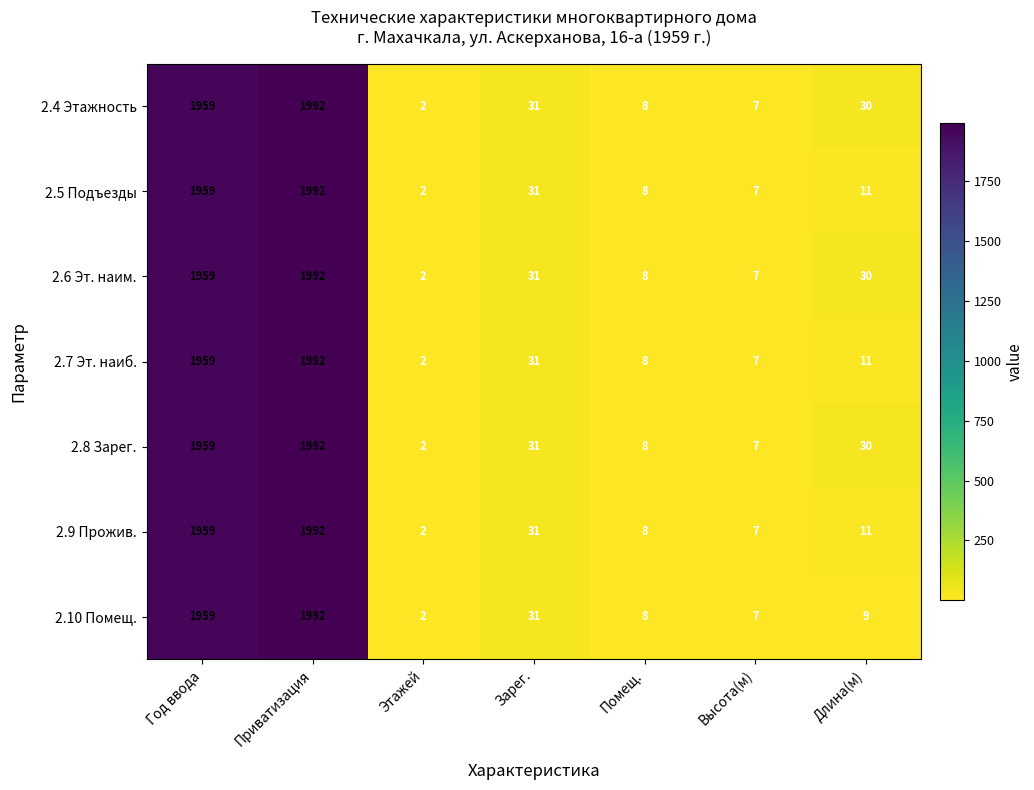

List the labels in order of 2.9 Прожив. value, largest first.

Приватизация, Год ввода, Зарег., Длина(м), Помещ., Высота(м), Этажей